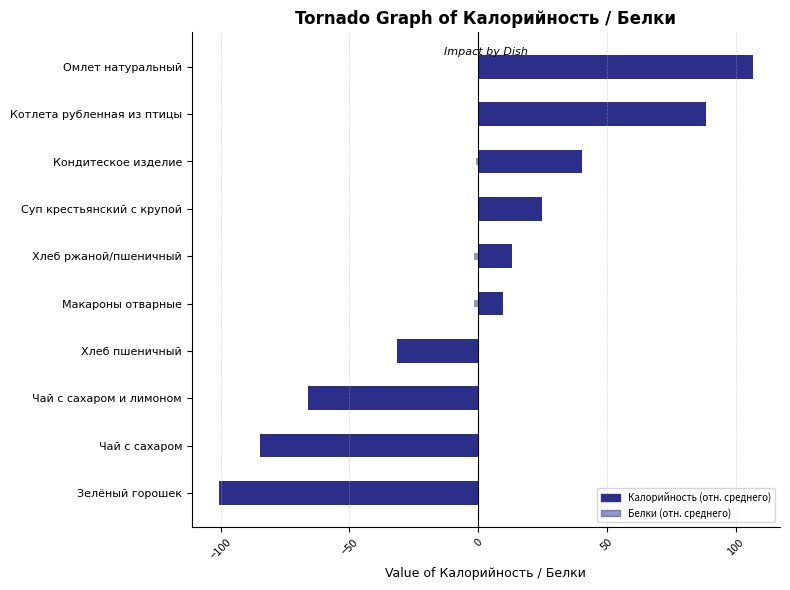

Is the value of Калорийность at Кондитеское изделие greater than the value of Белки at Чай с сахаром и лимоном?

Yes